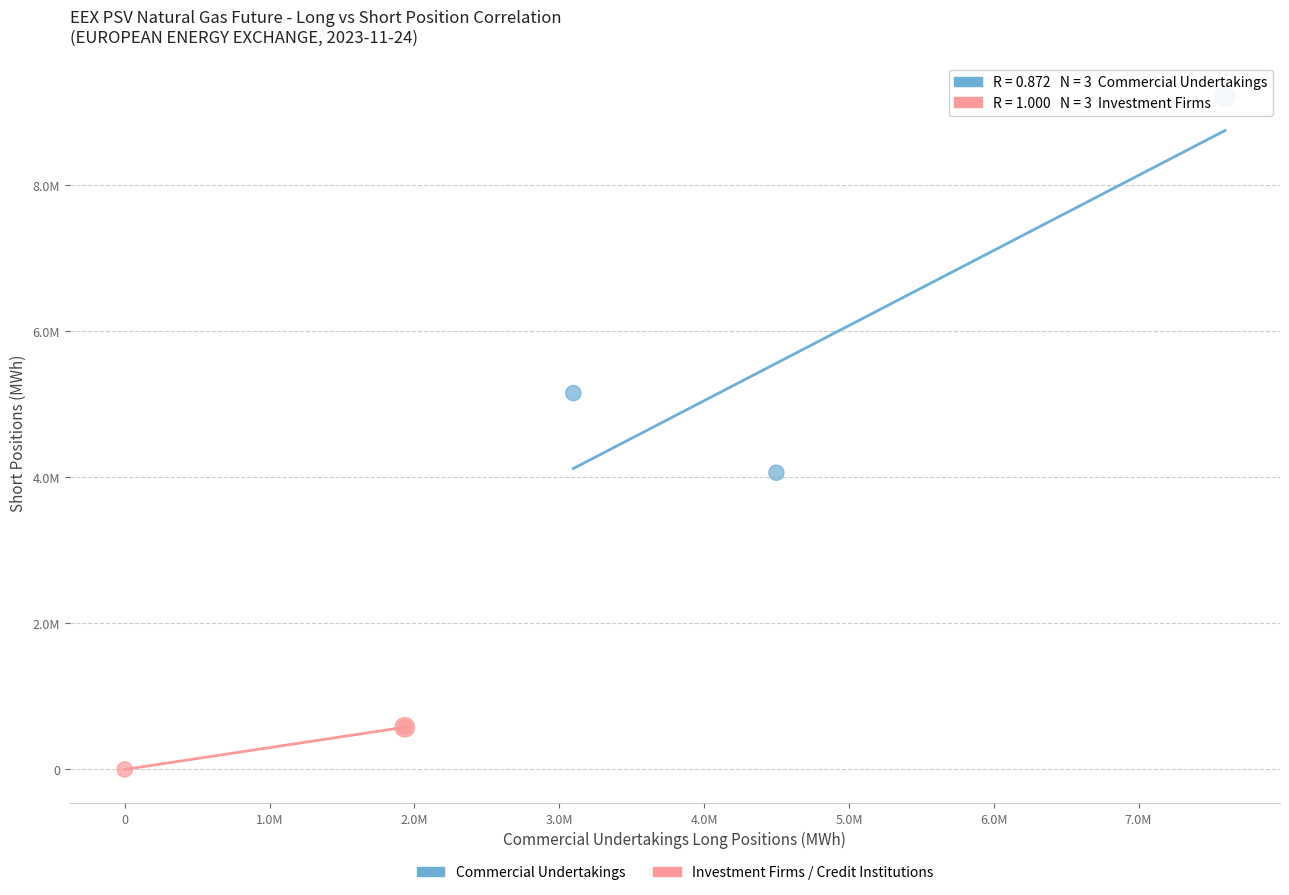

What are all the series names shown in the legend?

Commercial Undertakings, Investment Firms / Credit Institutions